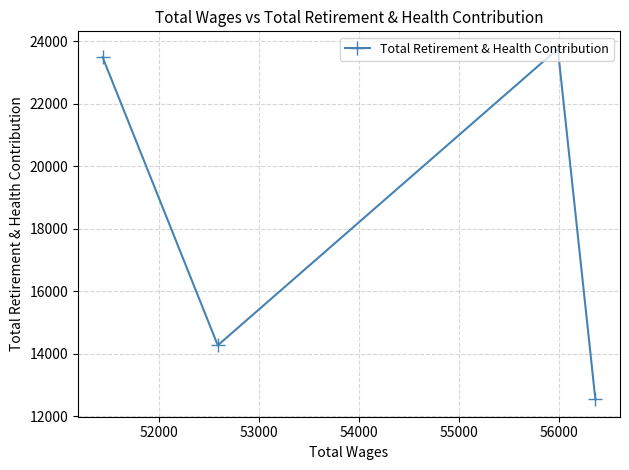

What is the difference between the second highest and minimum values?

10940